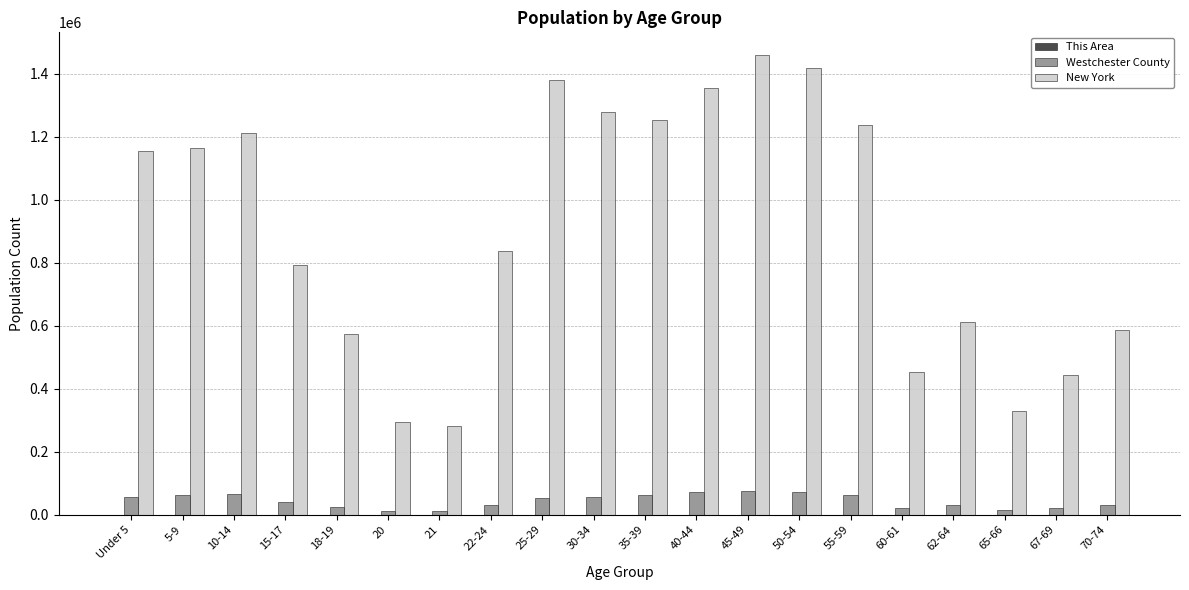

Is the value of Westchester County at 20 greater than the value of New York at 62-64?

No